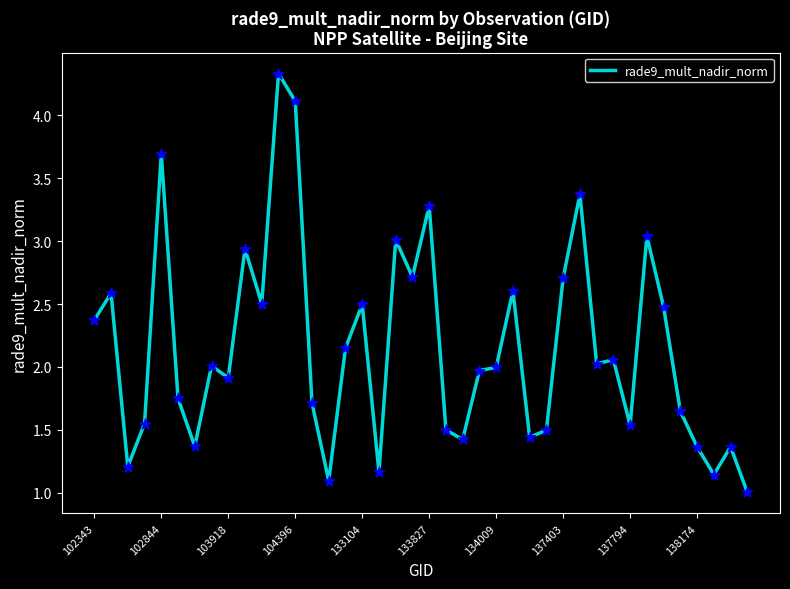

What is the minimum value shown in the chart?

1.0